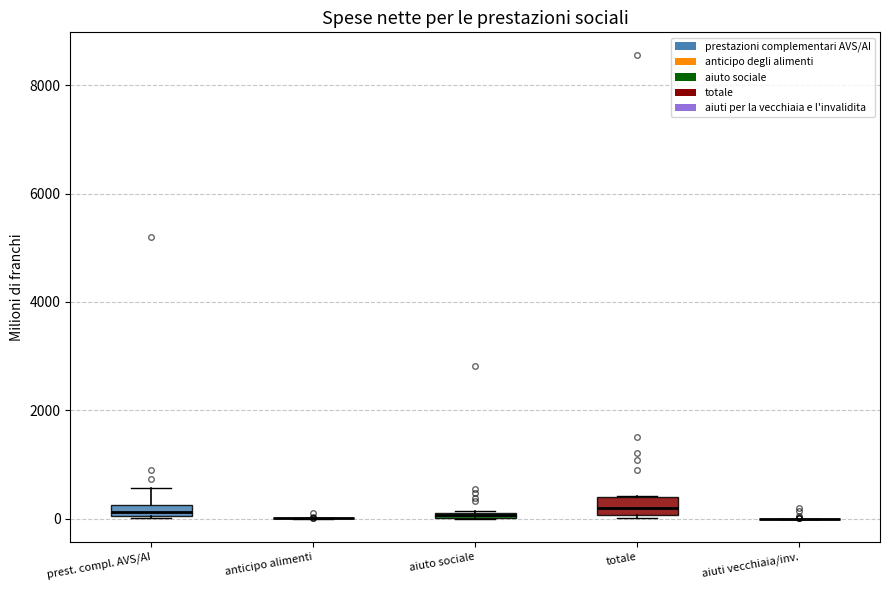

Where is the lower edge of the box for prest. compl. AVS/AI on the y-axis? The values are not printed on the chart, so give them approximately, as read against the axis.

0